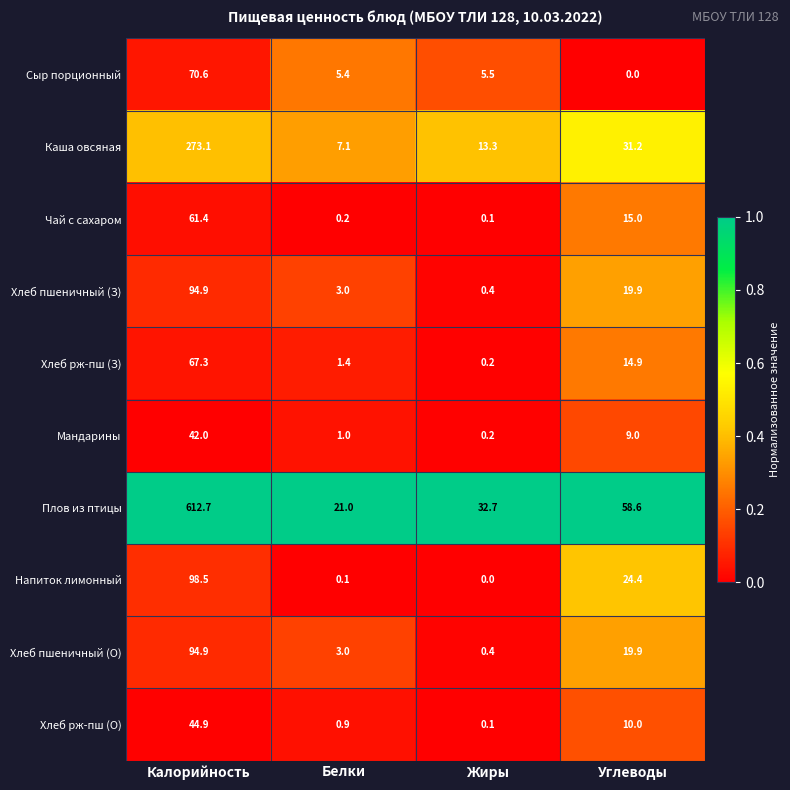

Which category has the highest value across all series?

Калорийность